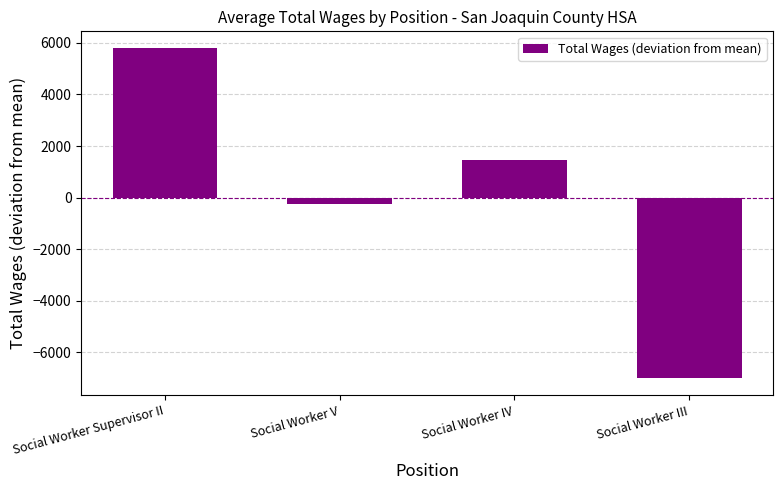

What is the difference between the values at Social Worker V and Social Worker IV?

1701.0